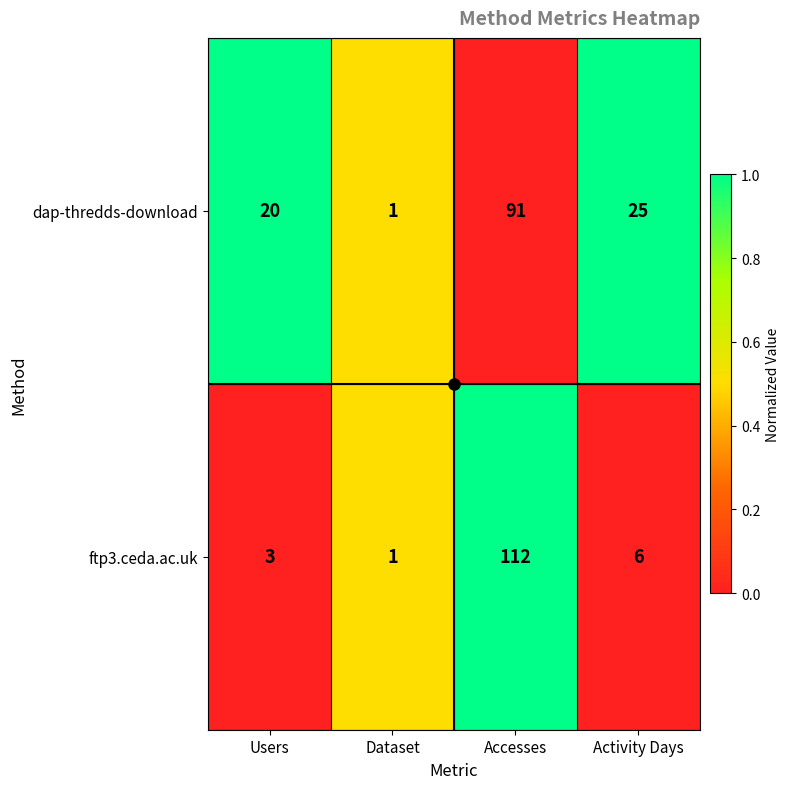

Which series changed the most between Dataset and Accesses?

ftp3.ceda.ac.uk